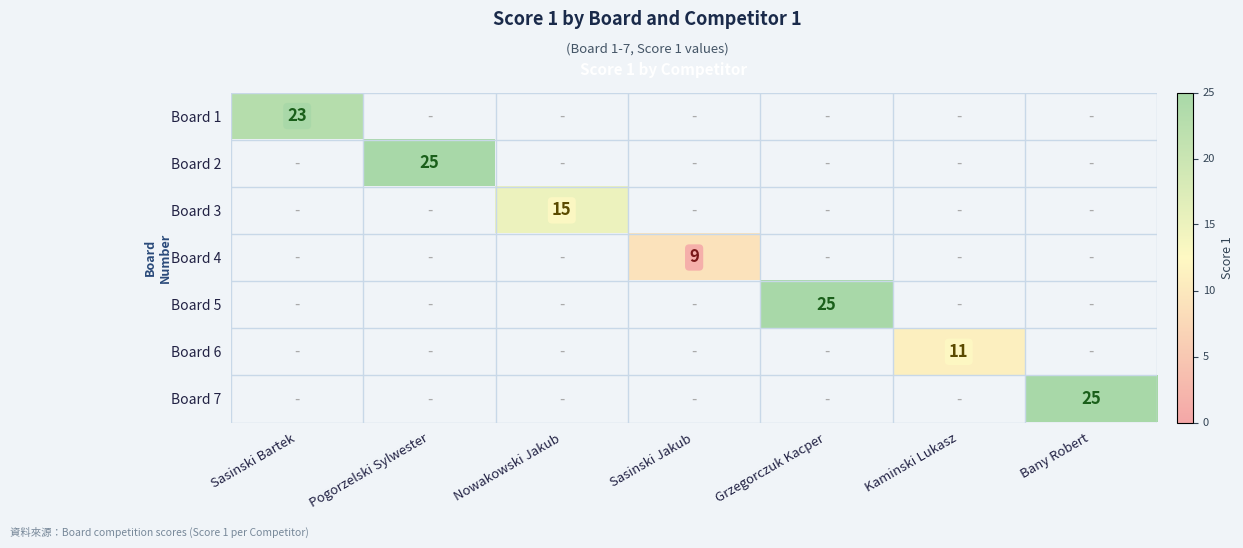

What is the highest value of the Board 7 series?

25